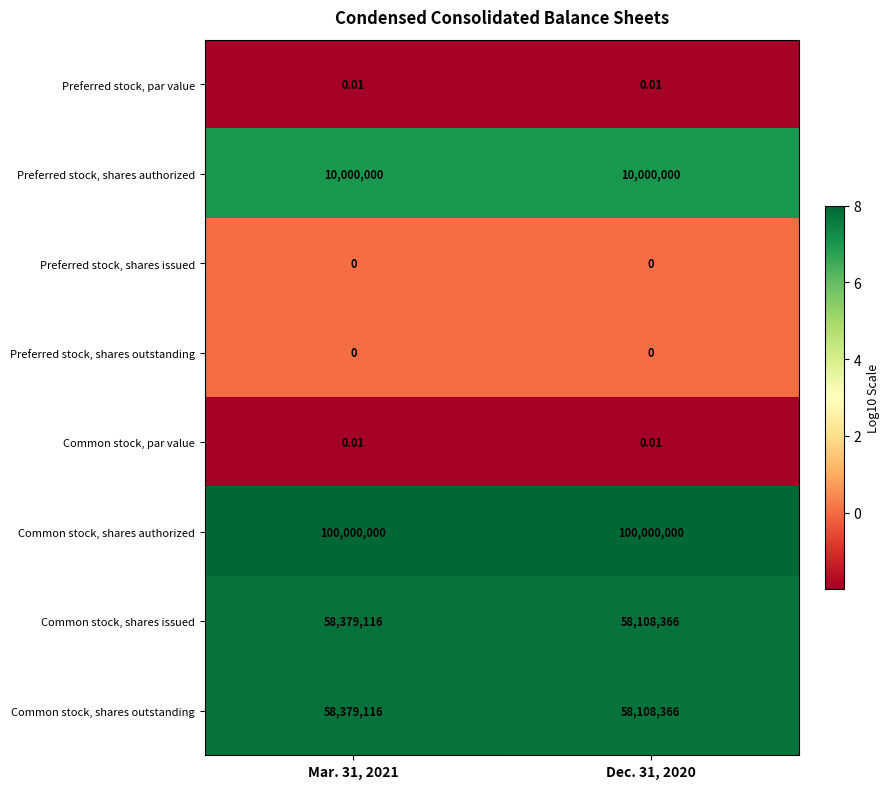

What is the total value across all series at Dec. 31, 2020?

226216732.0